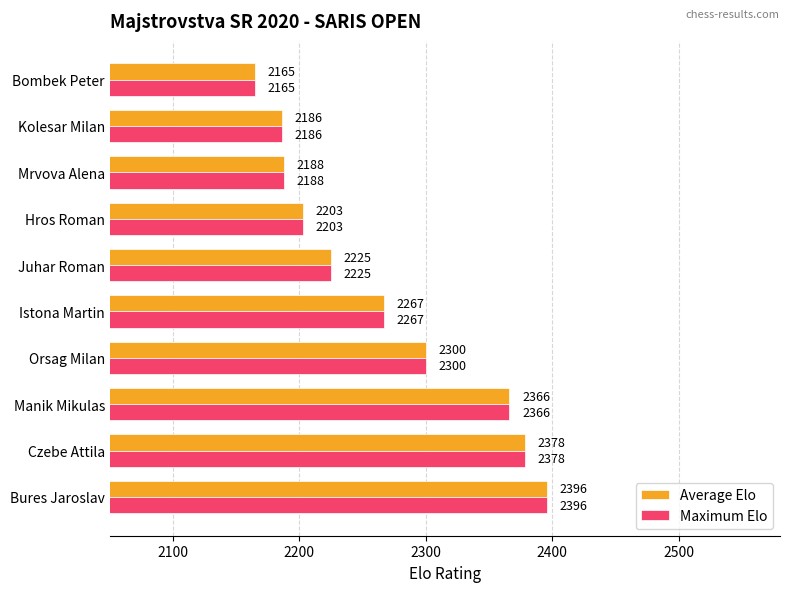

What is the difference between the maximum and minimum values in the Maximum Elo series?

231